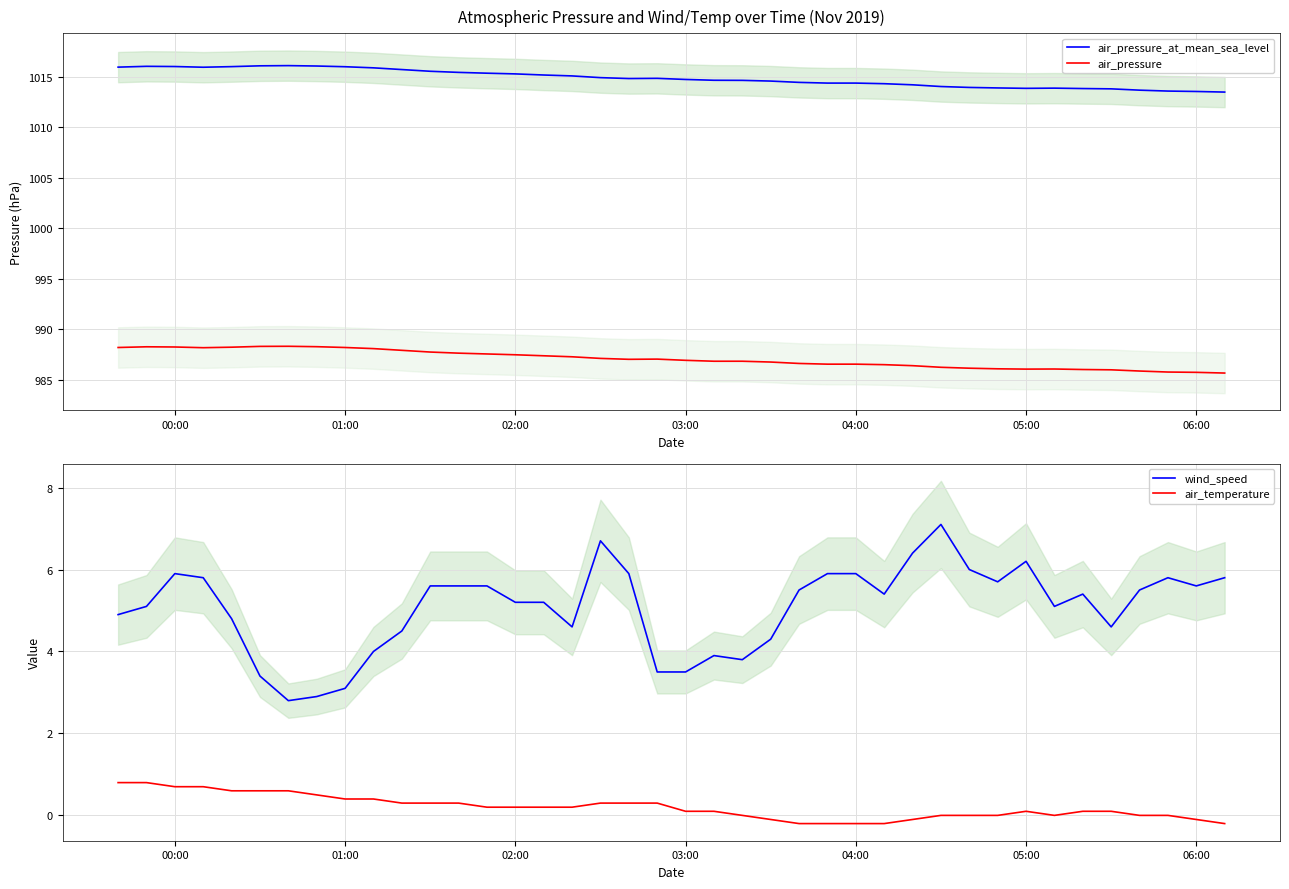

True or false: wind_speed and air_temperature cross at least once.

False